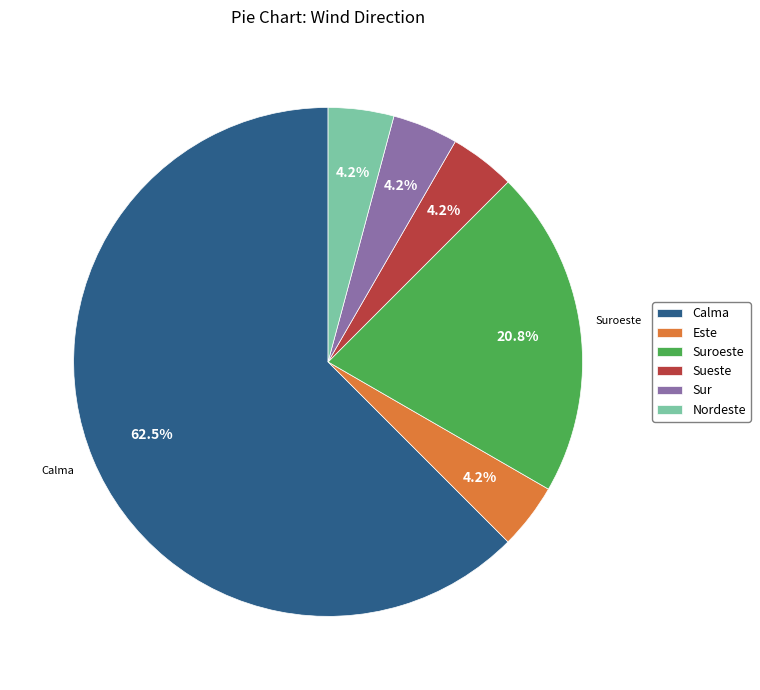

What percentage do Suroeste and Este together represent?

25.0%